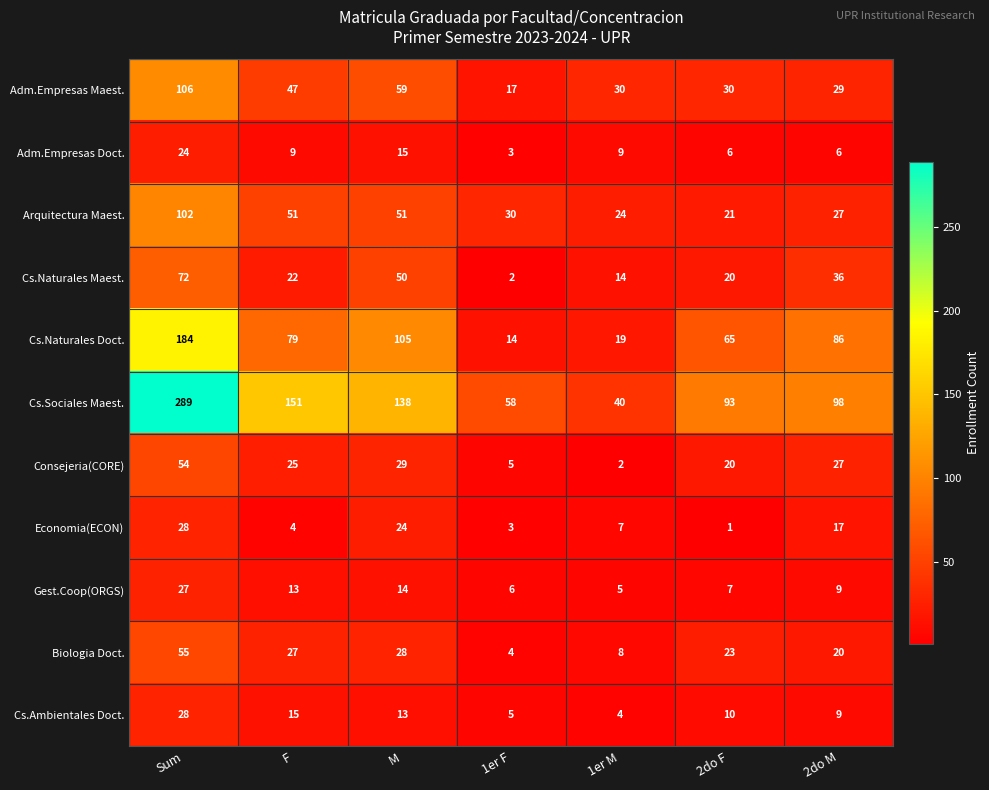

Where does the Cs.Naturales Maest. series first go above 22?

Sum